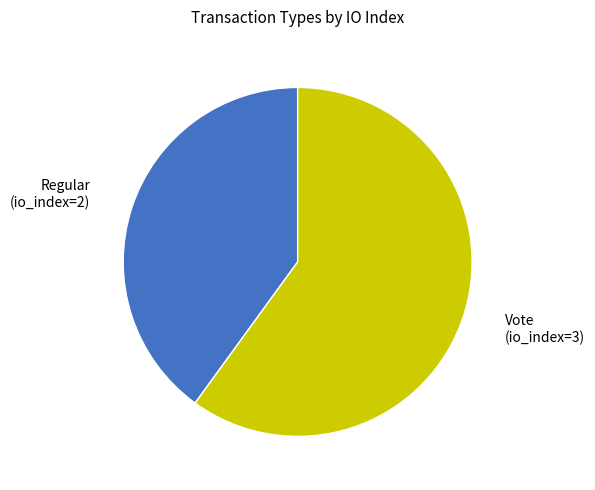

Does any single category account for the majority?

Yes